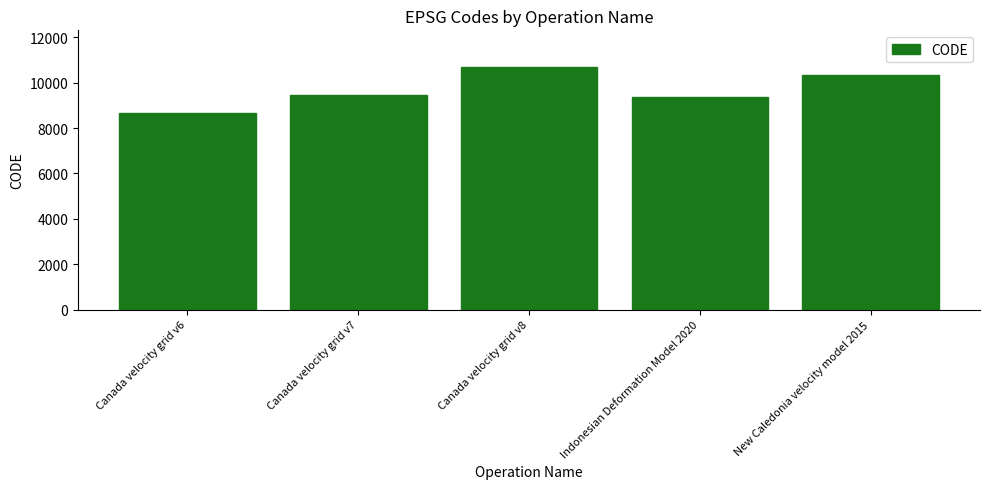

What is the greatest value displayed?

10707